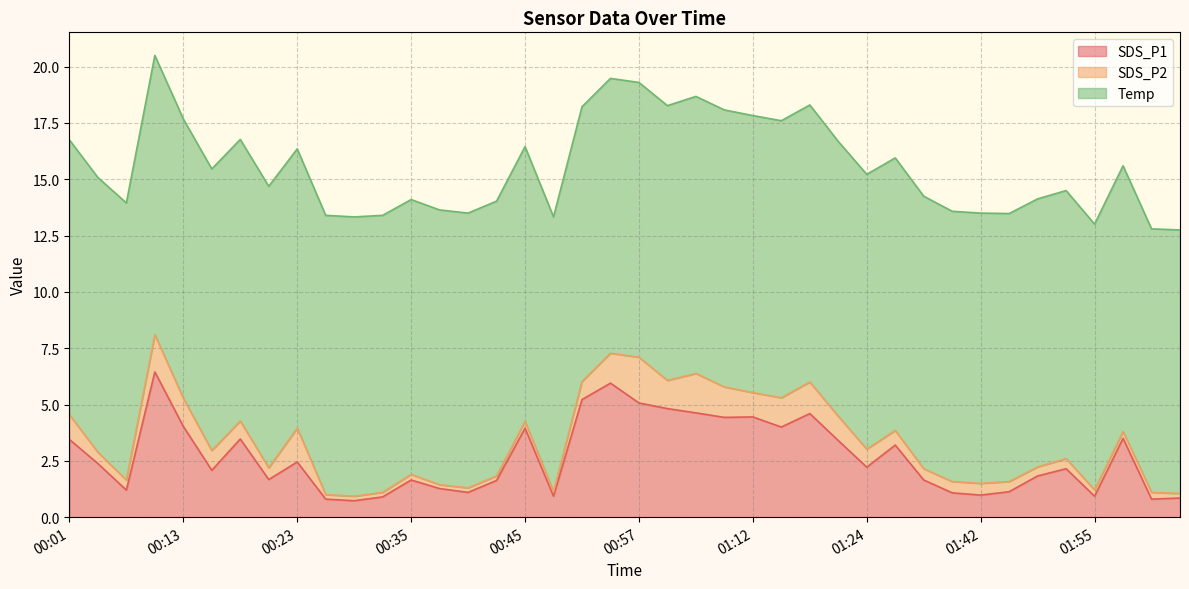

What is the spread (max minus min) of values at 00:55?

10.9